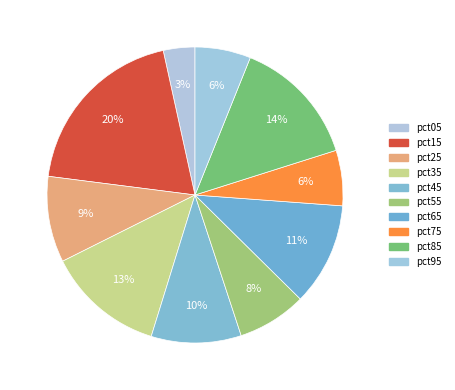

Does pct75 account for over 50% of the chart?

No